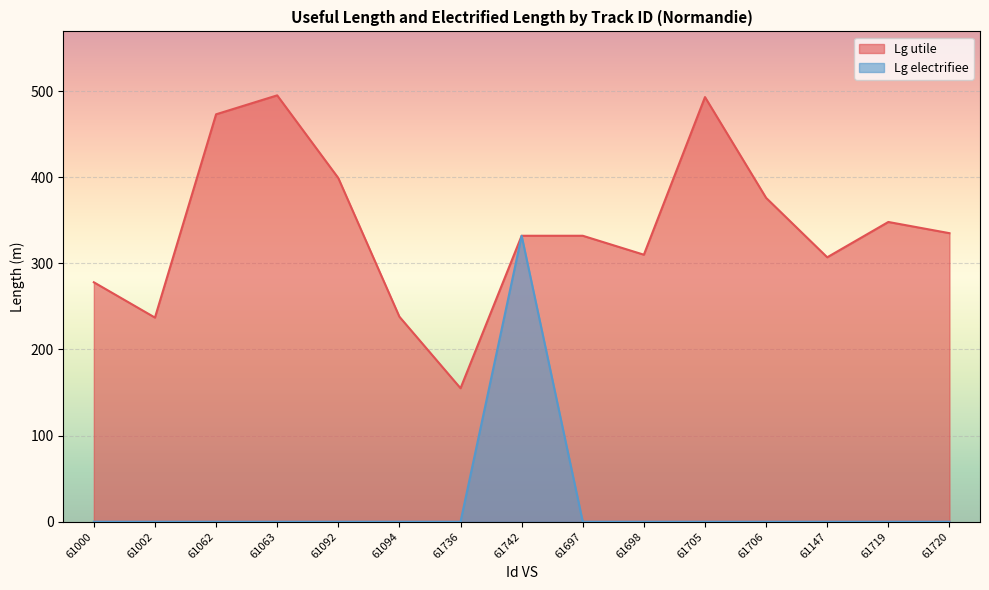

In Lg electrifiee, how many points are higher than both neighbors (excluding endpoints)?

1